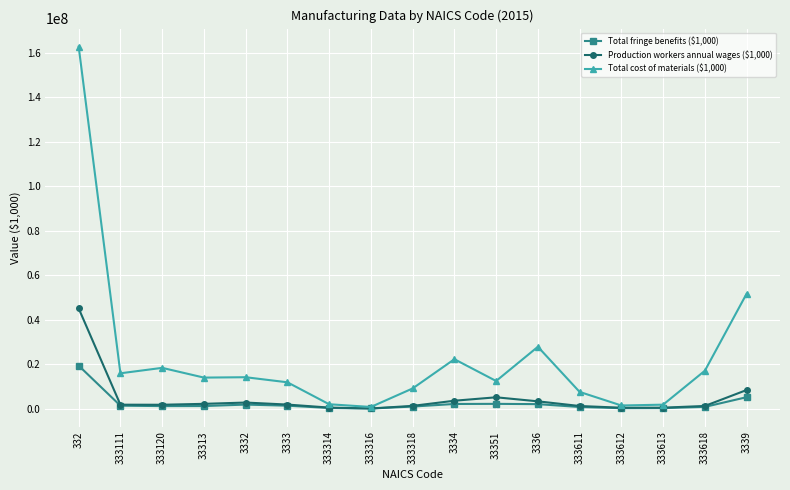

Which series has the widest spread of values?

Total cost of materials ($1,000)